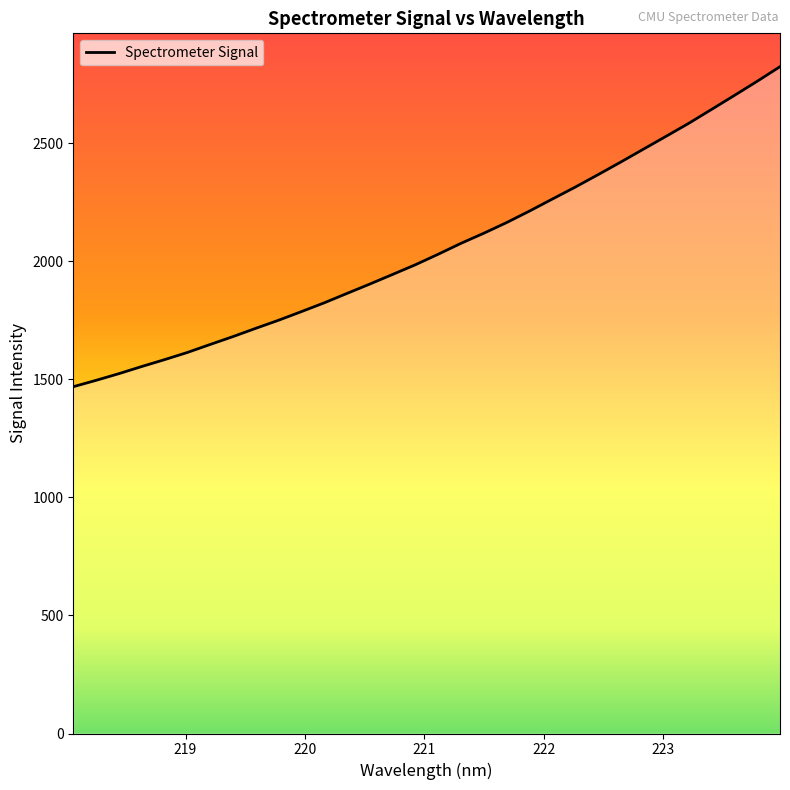

How many lines are shown in the chart?

1